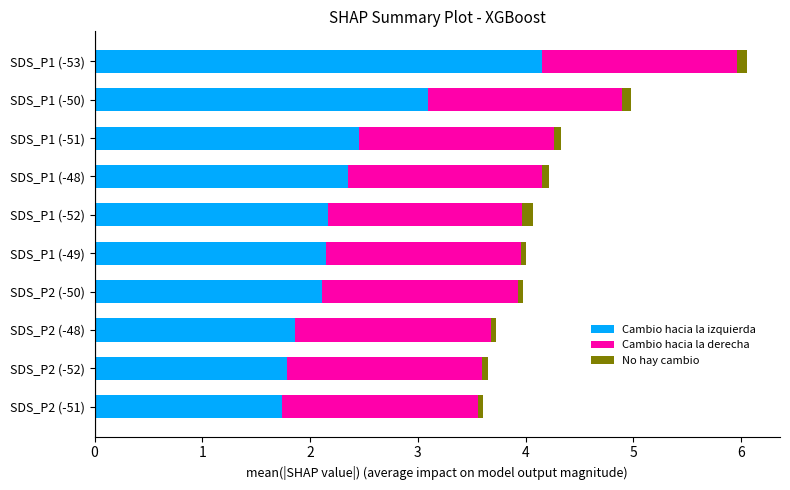

The value of Cambio hacia la izquierda at SDS_P1 (-51) is 3.6. True or false?

False